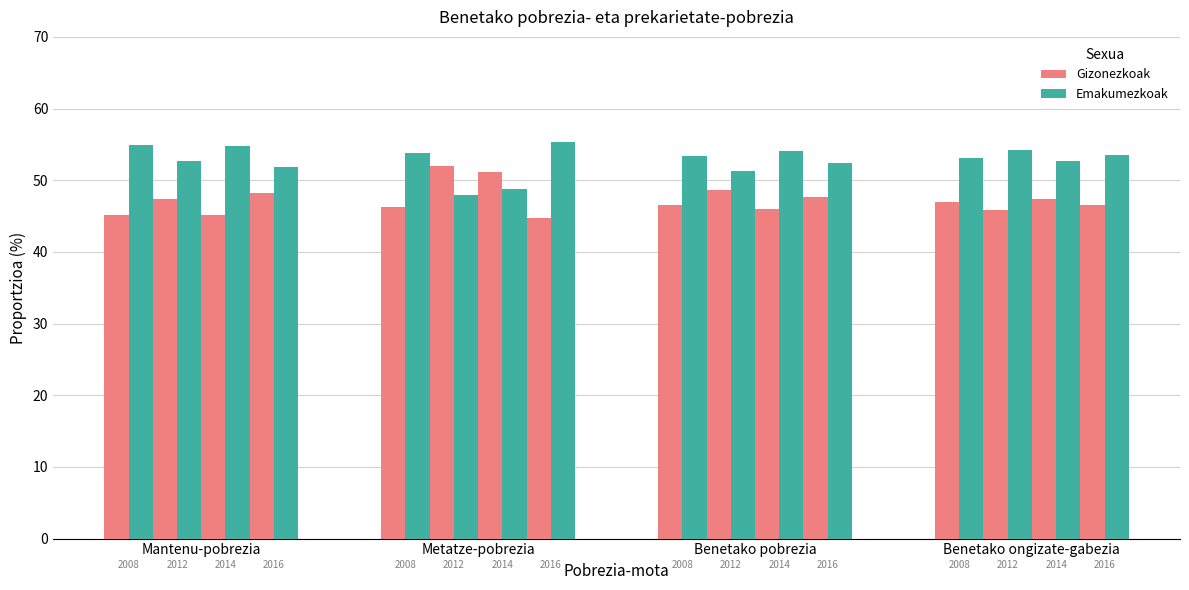

List the series in order of their peak value, highest first.

Emakumezkoak, Gizonezkoak